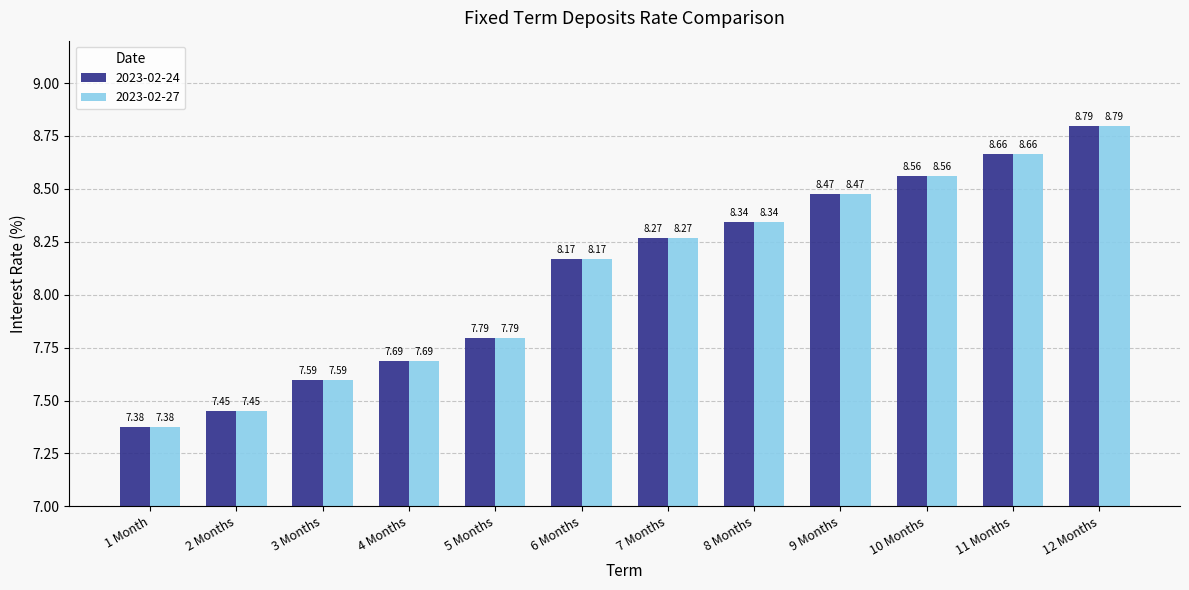

What is the difference between the 2023-02-27 values at 12 Months and 6 Months?

0.6